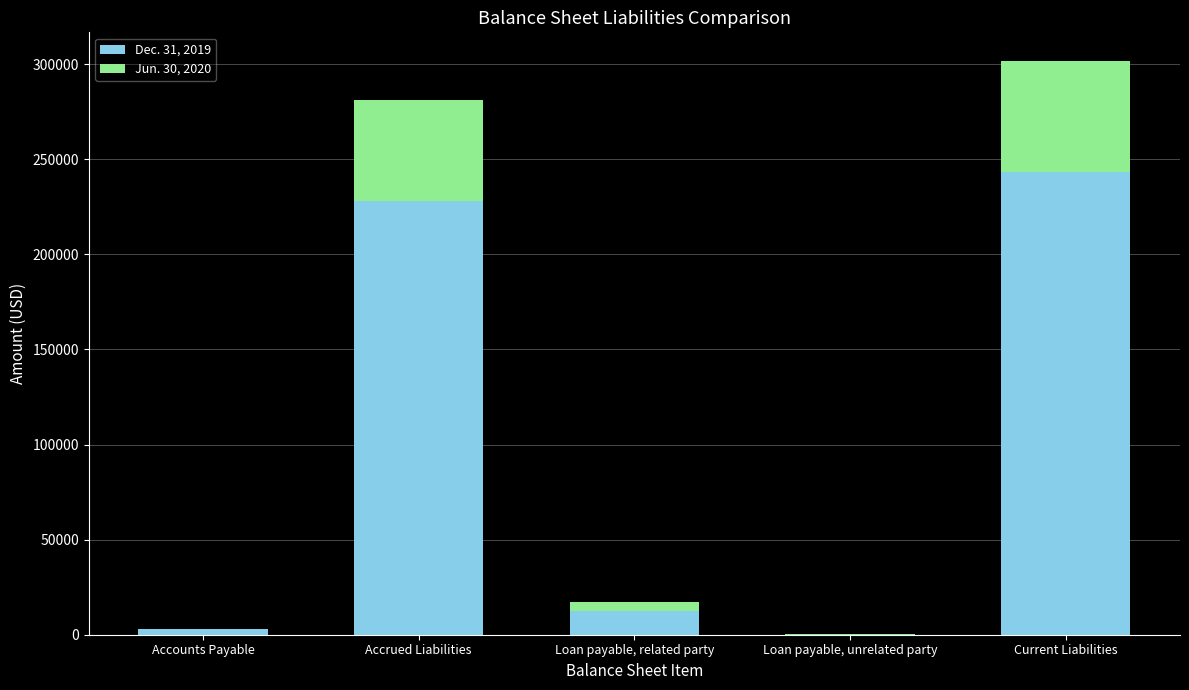

Reading left to right, what are the values for Dec. 31, 2019?

Accounts Payable=3000	Accrued Liabilities=227847	Loan payable, related party=12349	Loan payable, unrelated party=0	Current Liabilities=243196